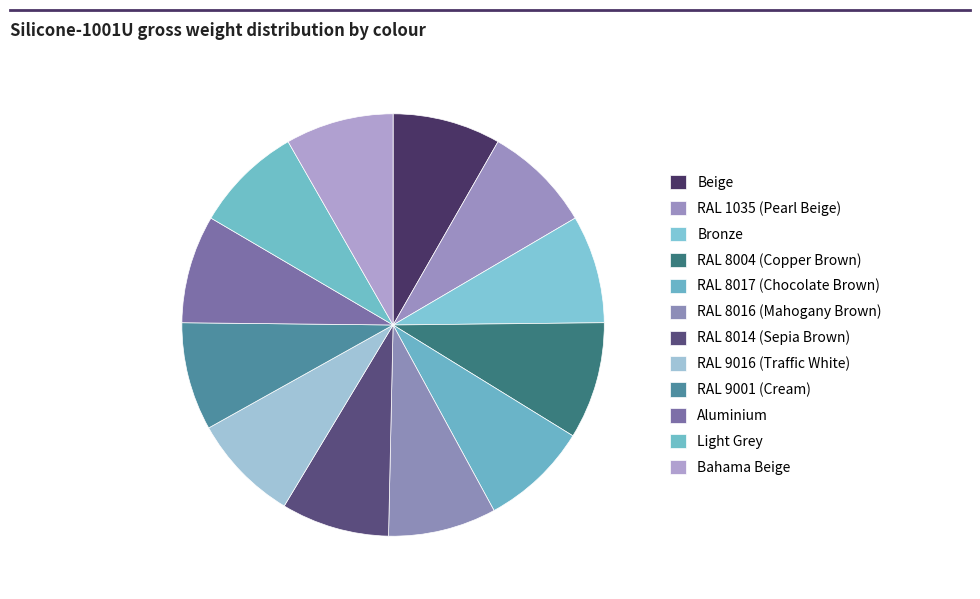

Which slice is the largest?

RAL 8004 (Copper Brown)